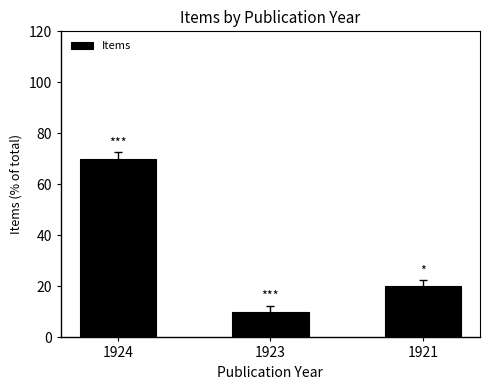

Rank the categories by value from highest to lowest.

1924, 1921, 1923